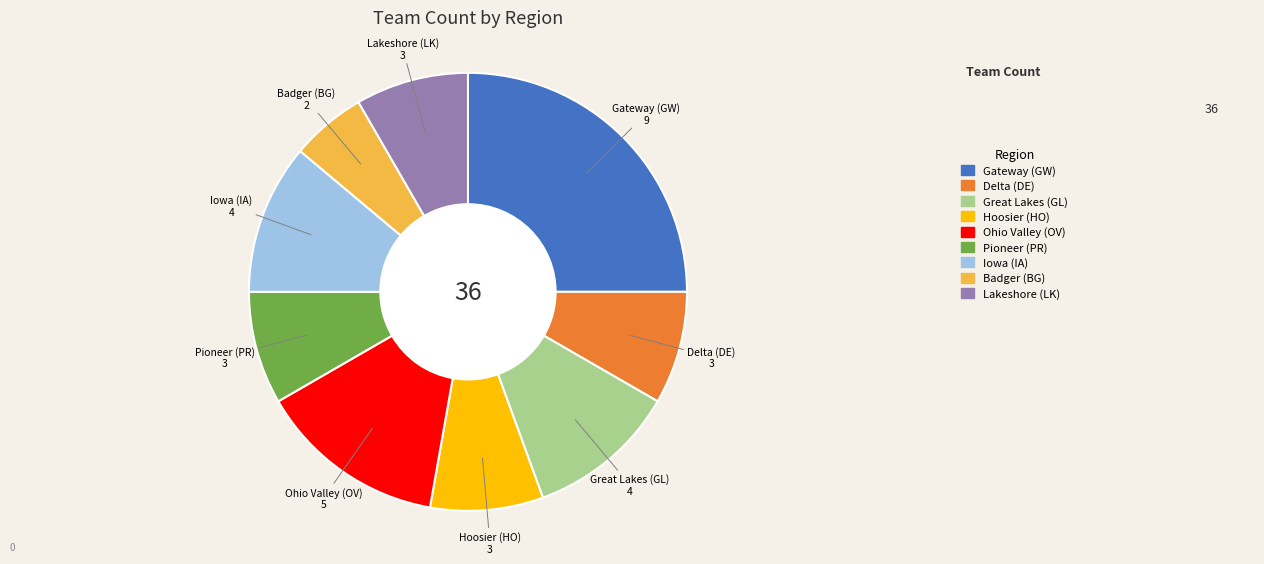

The Great Lakes (GL) slice represents 4% of the pie. True or false?

False